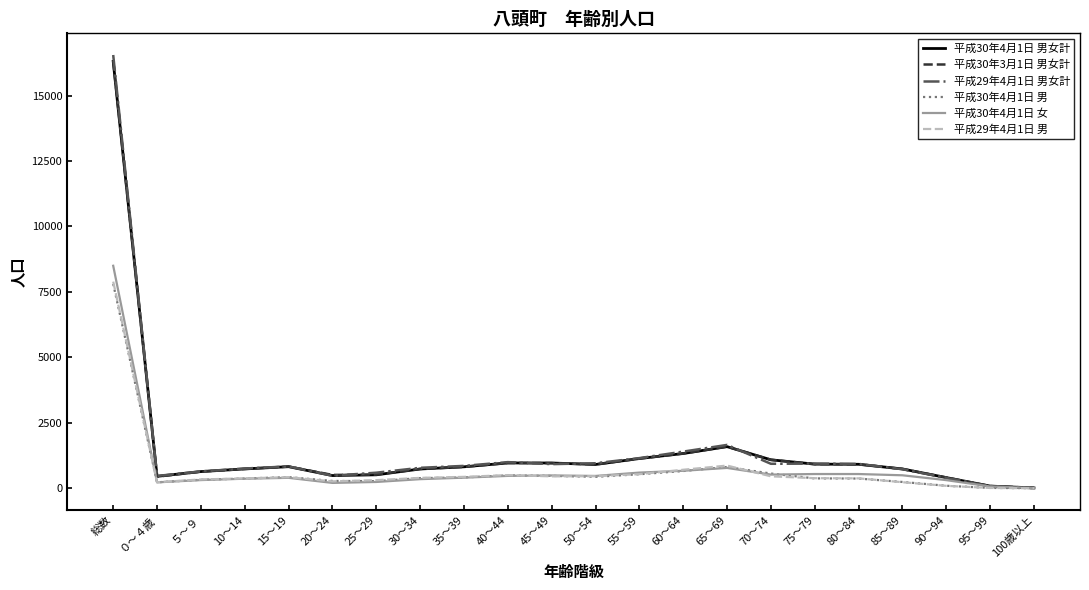

In 平成30年4月1日 女, how many points are lower than both neighbors (excluding endpoints)?

4